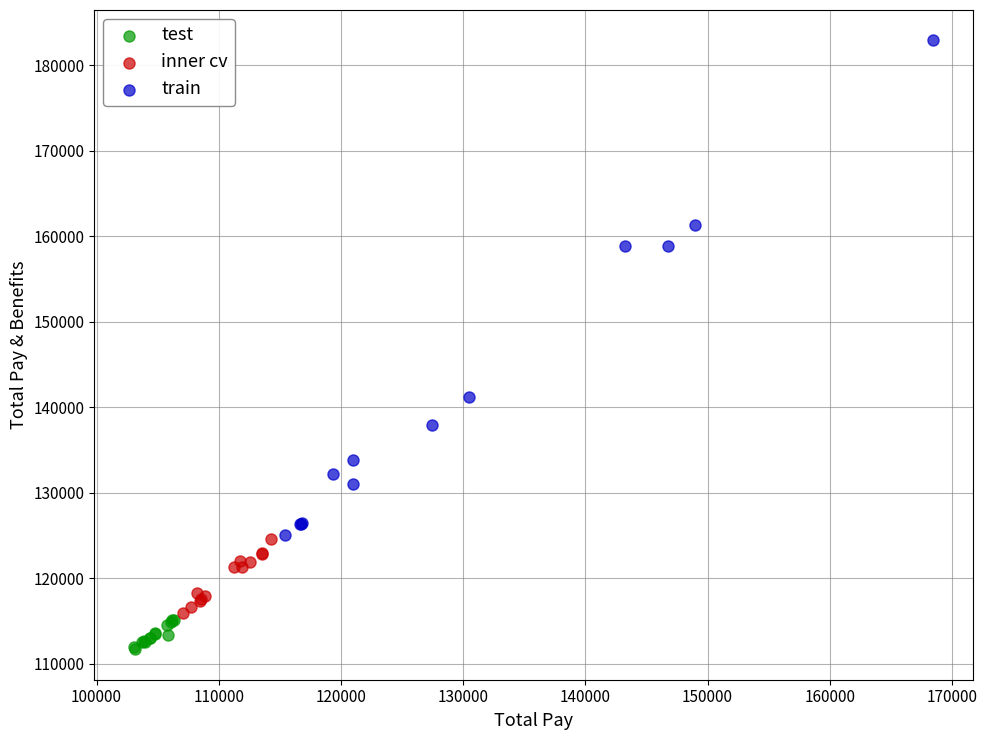

Which series has the largest Y range (max minus min)?

train